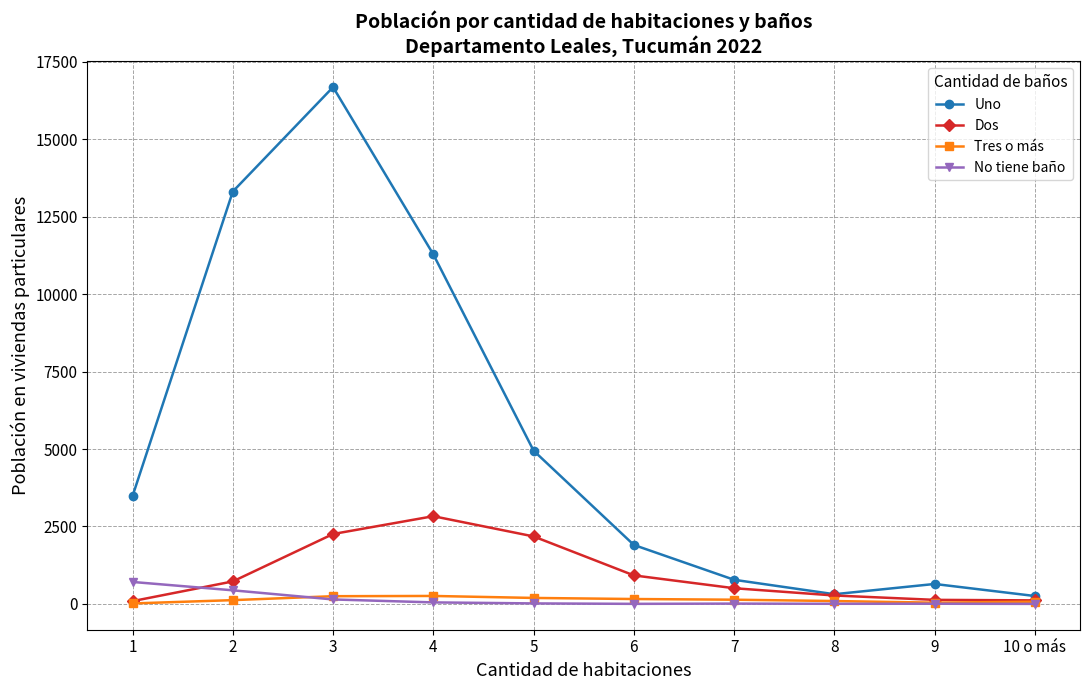

What is the greatest value displayed?

16685